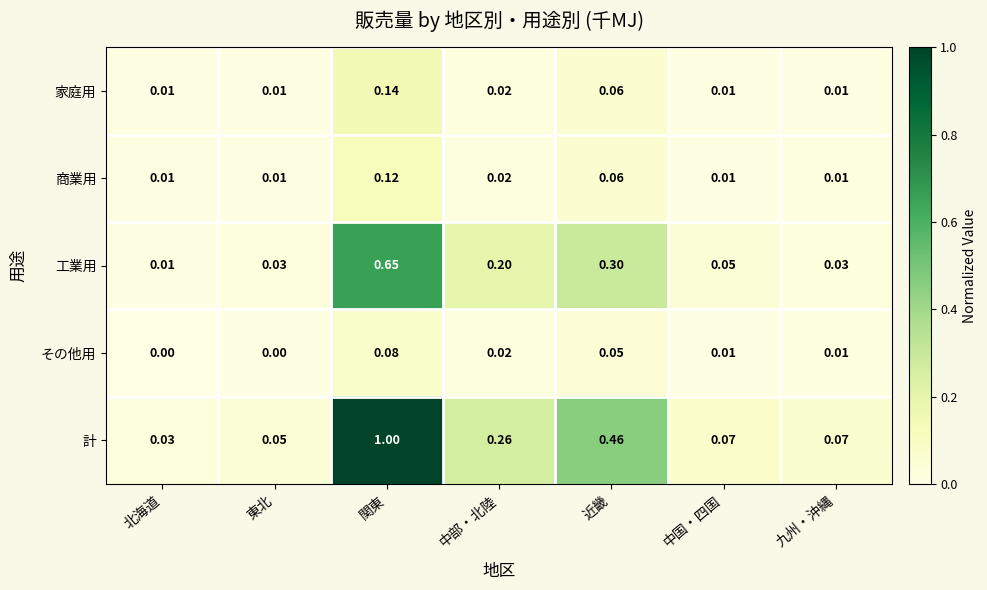

At which label does 工業用 reach its minimum?

北海道